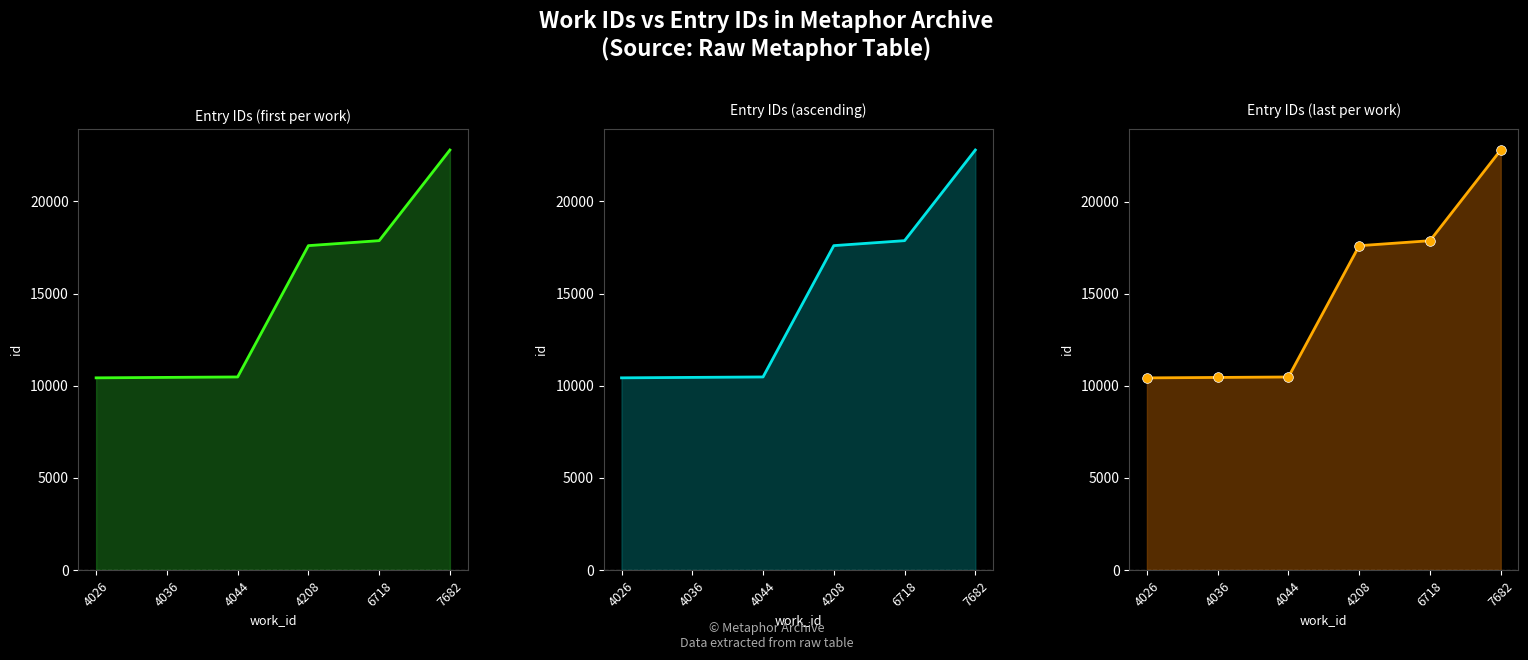

Between 4036 and 4044, which is larger?

4044